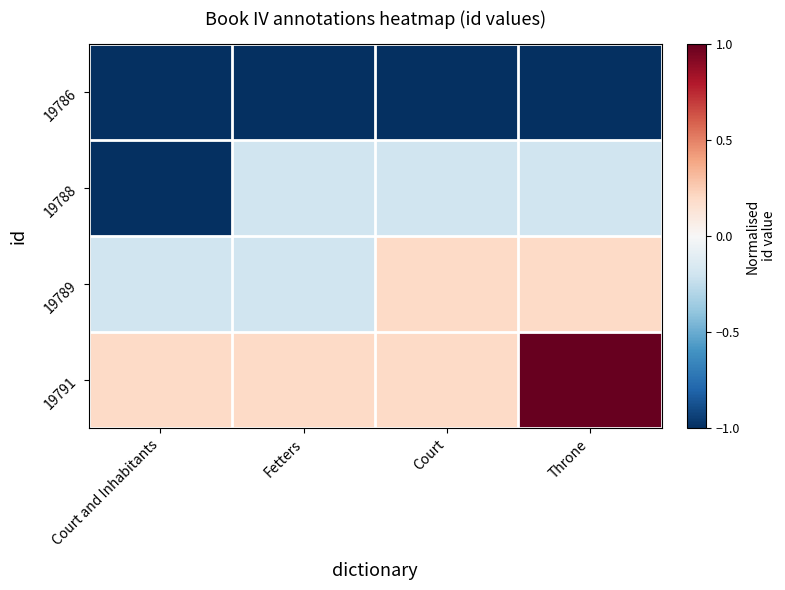

Which series has the largest range (max minus min)?

19788